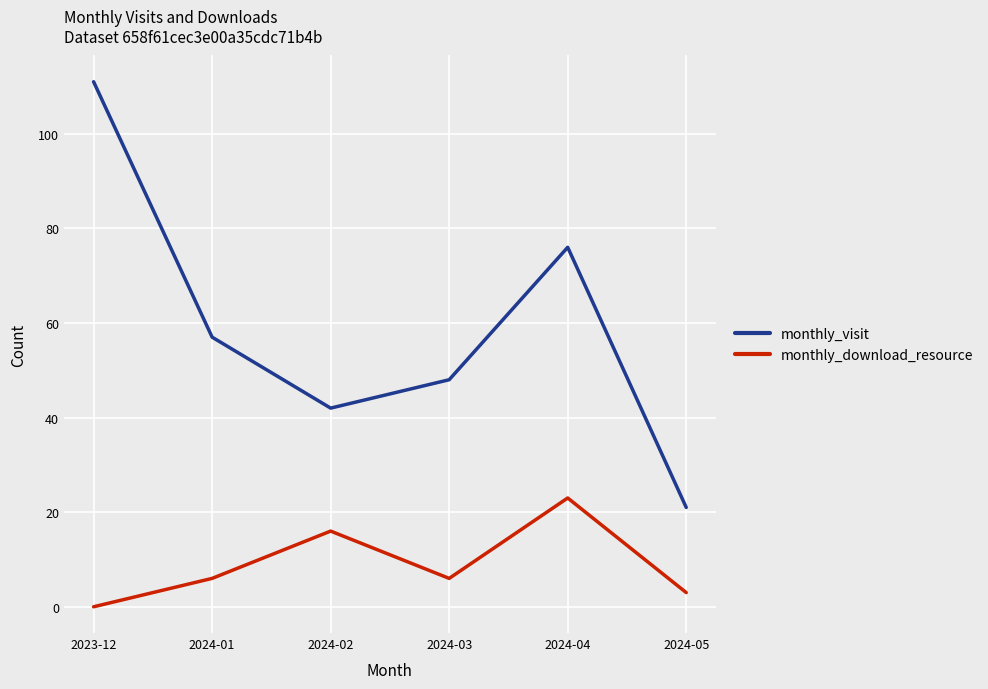

At which category does monthly_download_resource reach its first local peak?

2024-02